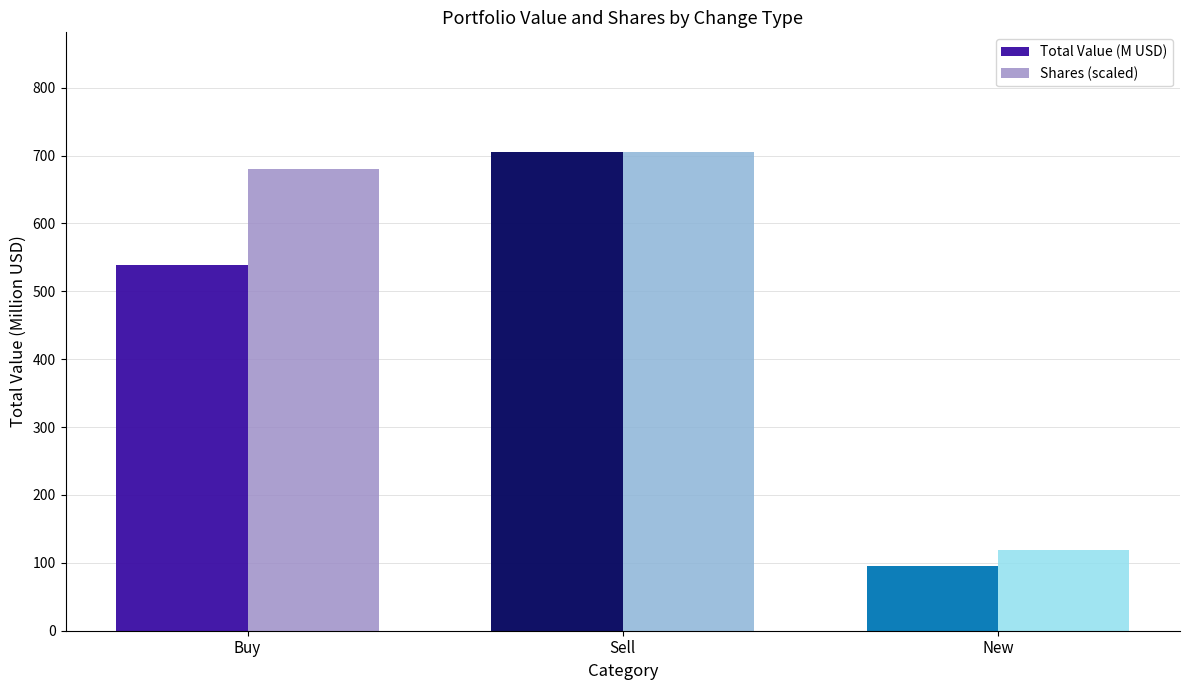

What are all the series names shown in the legend?

Total Value (M USD), Shares (scaled)